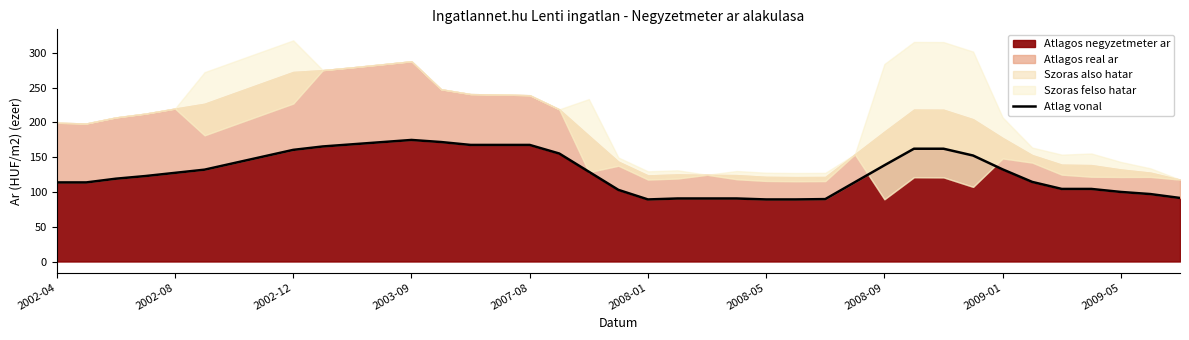

What is the sum of the values at 11 and 10?

339.9